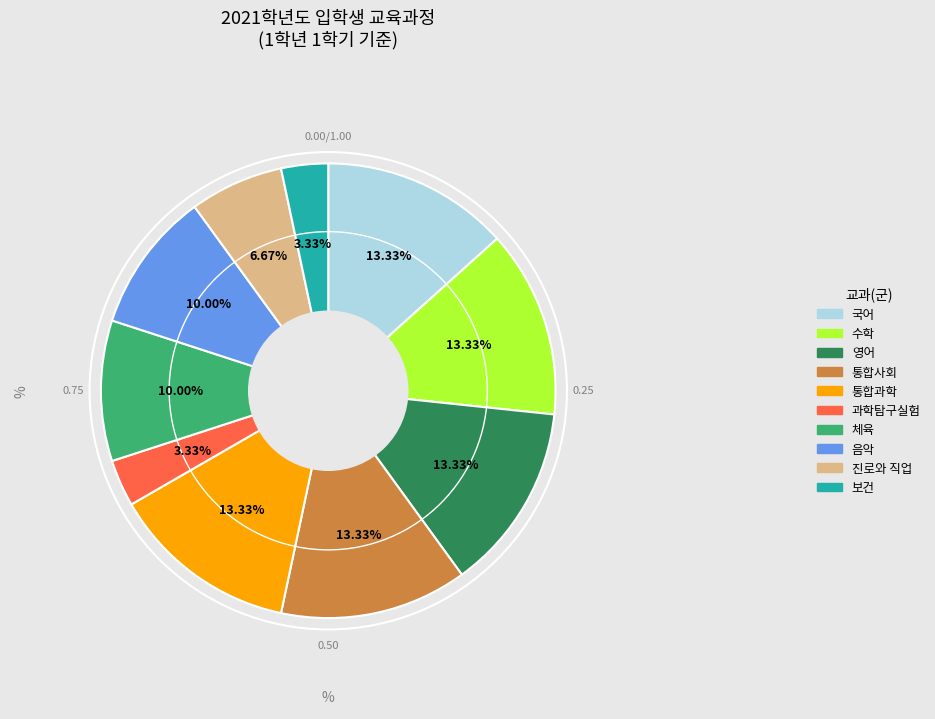

Is there any slice that represents more than half of the pie?

No